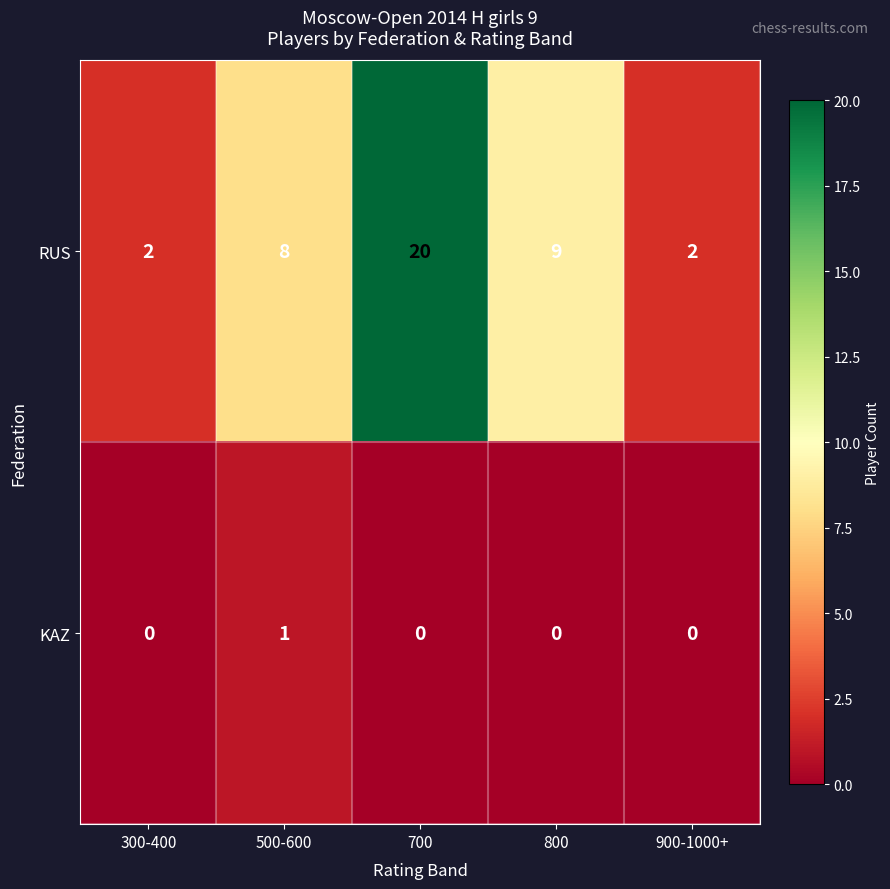

What is the highest value of the RUS series?

20